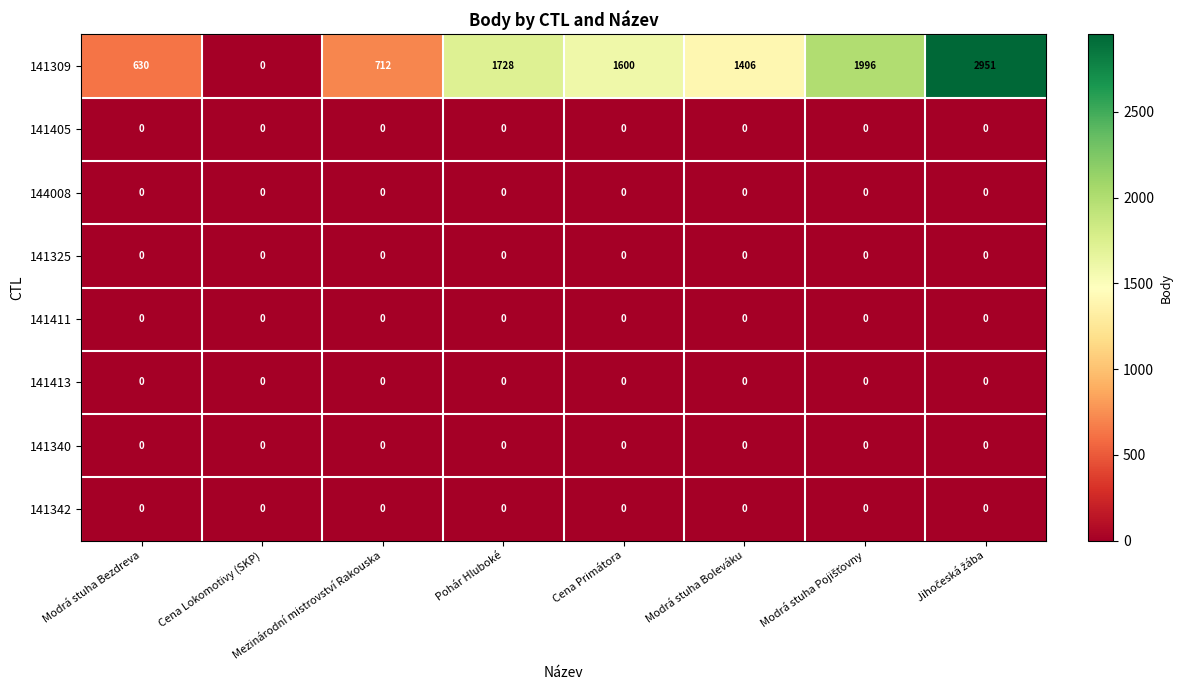

What is the spread (max minus min) of values at Modrá stuha Boleváku?

1406